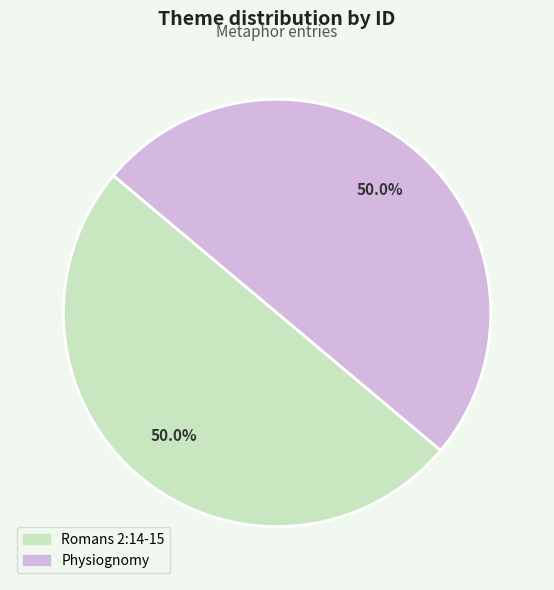

Combined, what portion of the pie is Romans 2:14-15 and Physiognomy?

100.0%